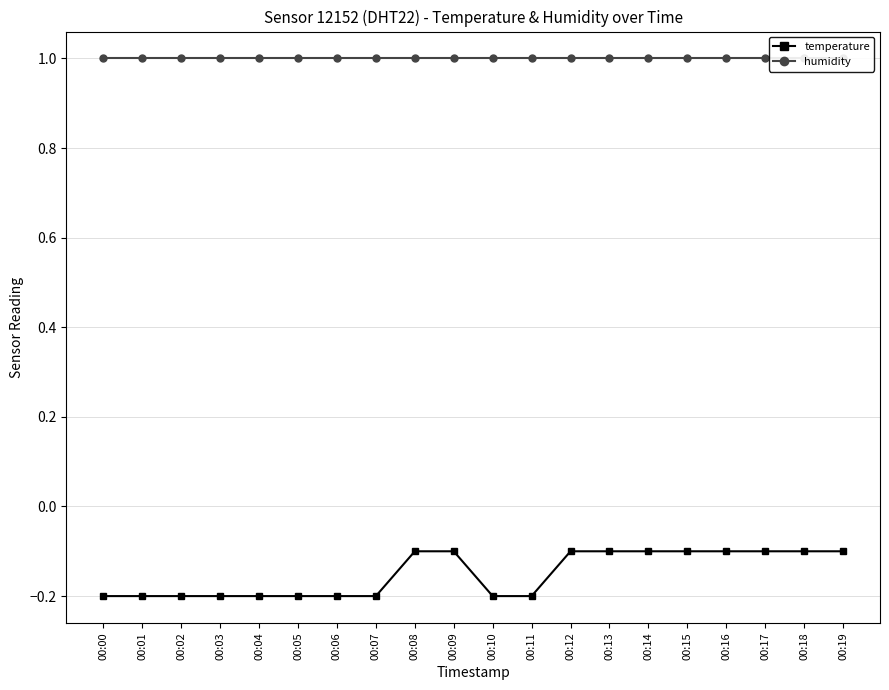

At how many categories does at least one series exceed 0?

20